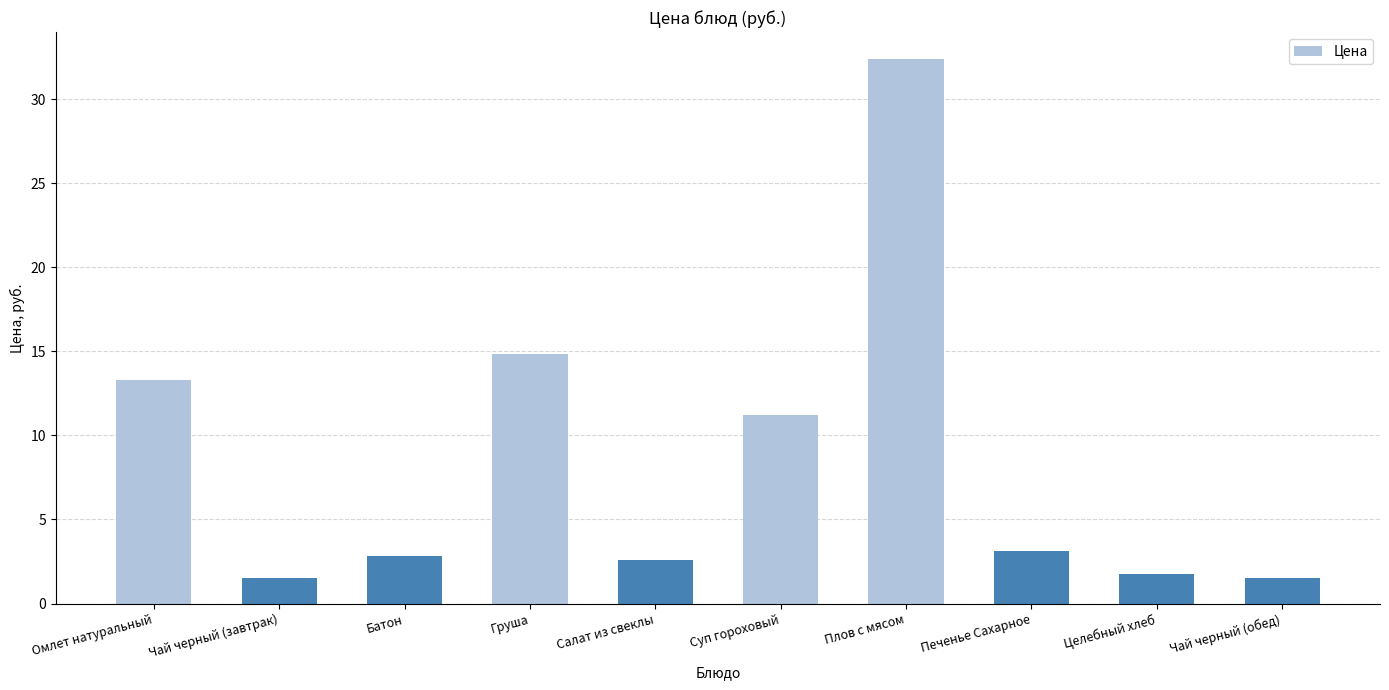

Reading left to right, extract all data points from this chart.

13.3	1.5	2.8	14.8	2.6	11.2	32.4	3.1	1.7	1.5